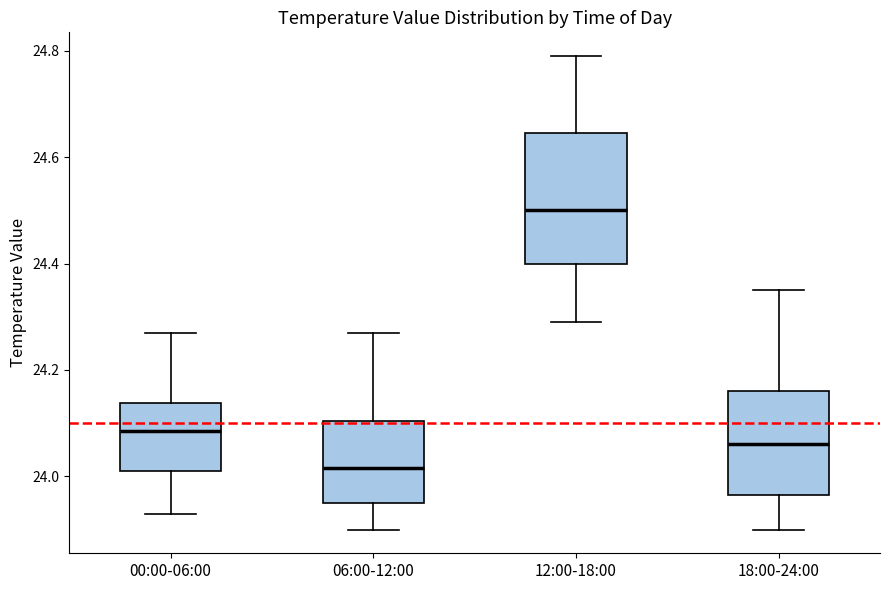

Reading left to right, read every box against the y-axis: the position of its median line, the range the box covers, and the ends of its whiskers. The values are not printed on the chart, so give them approximately, as read against the axis.

00:00-06:00: median 24.08, box 24.02 to 24.14, whiskers 23.94 to 24.28
06:00-12:00: median 24.02, box 23.94 to 24.10, whiskers 23.90 to 24.28
12:00-18:00: median 24.50, box 24.40 to 24.64, whiskers 24.30 to 24.80
18:00-24:00: median 24.06, box 23.96 to 24.16, whiskers 23.90 to 24.36